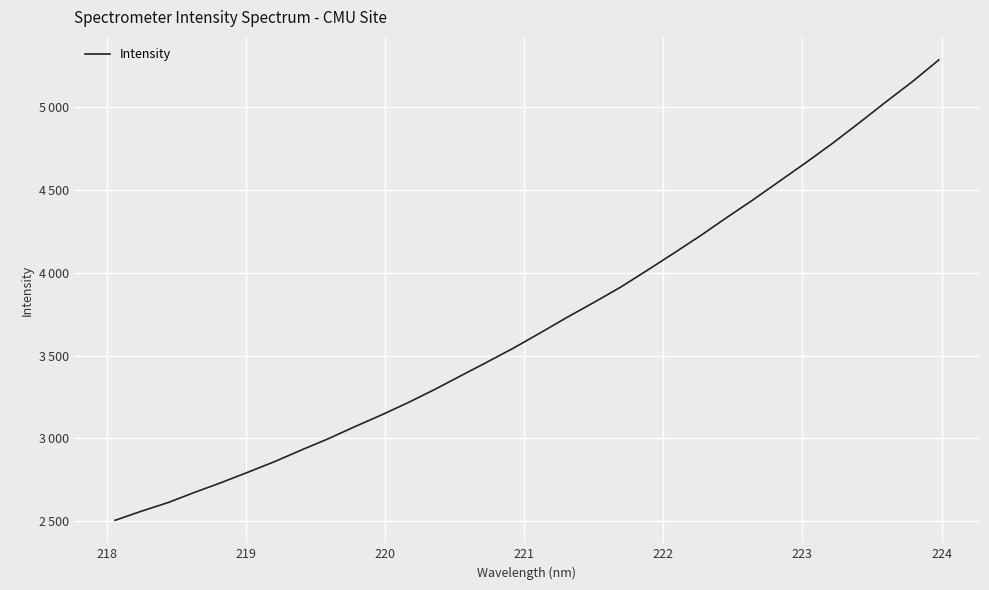

Does the chart display data point markers on the line(s)?

No